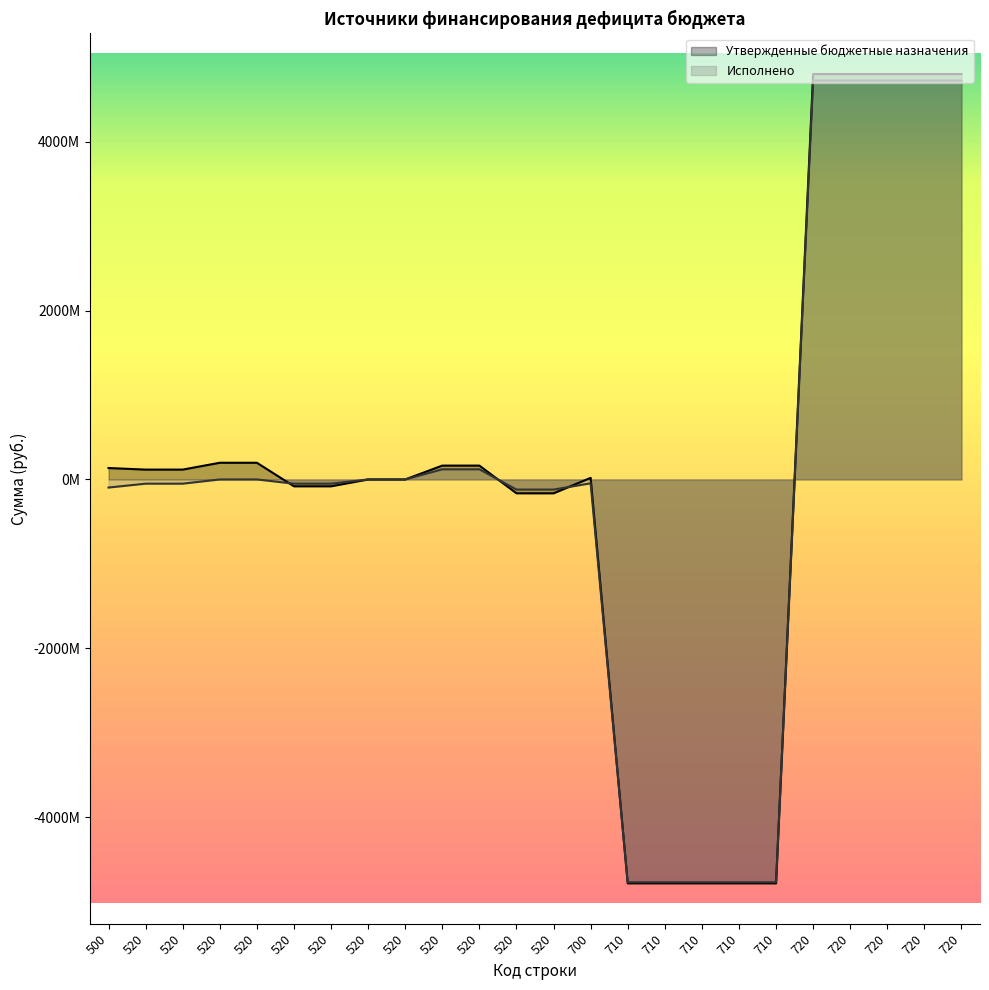

Reading right to left, list all the values displayed in this chart.

Утвержденные бюджетные назначения: 4803985300.0	4803985300.0	4803985300.0	4803985300.0	4803985300.0	-4785485300.0	-4785485300.0	-4785485300.0	-4785485300.0	-4785485300.0	18500000.0	-164000000.0	-164000000.0	164000000.0	164000000.0	0.0	0.0	-81000000.0	-81000000.0	197768000.0	197768000.0	116768000.0	116768000.0	135268000.0
Исполнено: 4726997596.8	4726997596.8	4726997596.8	4726997596.8	4726997596.8	-4772826008.7	-4772826008.7	-4772826008.7	-4772826008.7	-4772826008.7	-45828411.9	-120000000.0	-120000000.0	120000000.0	120000000.0	0.0	0.0	-50000000.0	-50000000.0	0.0	0.0	-50000000.0	-50000000.0	-95828411.8